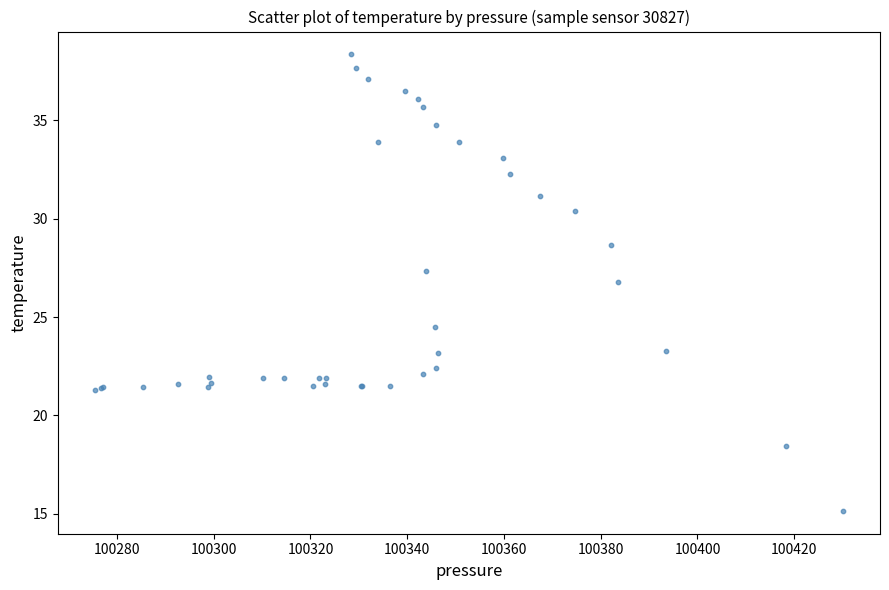

What Y value in the scatter plot is closest to 26?

26.8